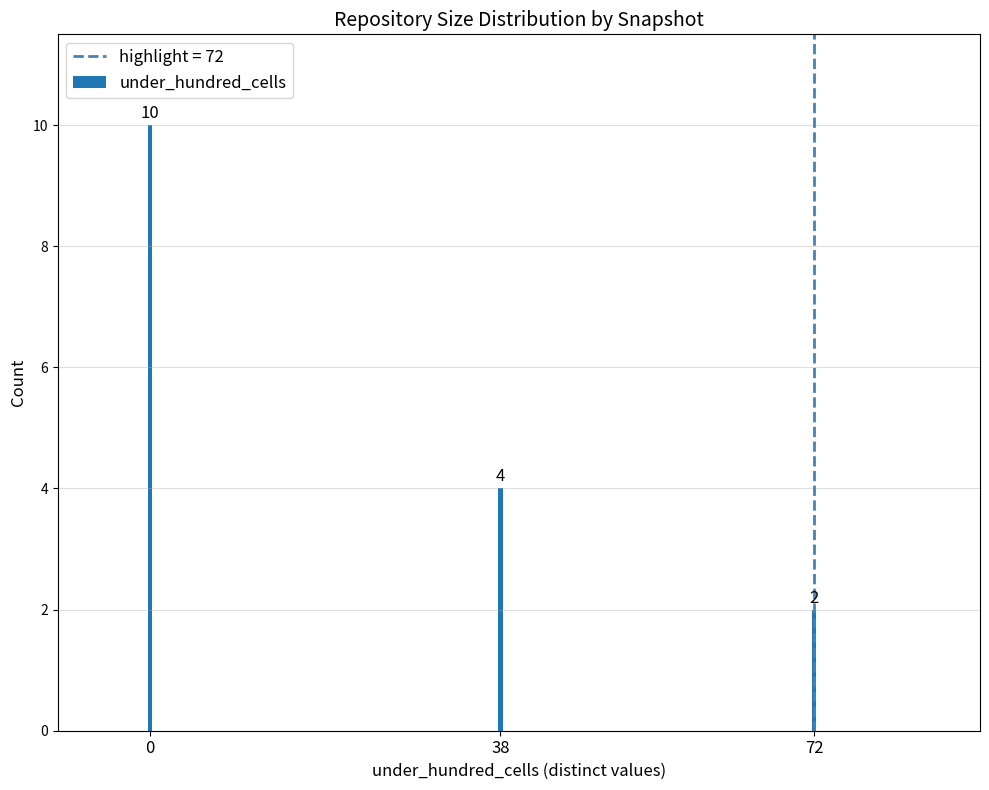

What is the change in value from 0 to 72?

-8